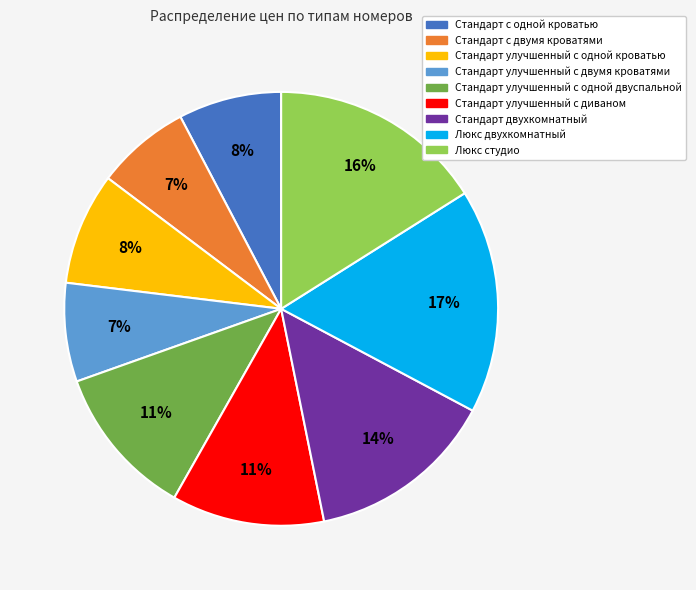

Which has a higher value, Стандарт двухкомнатный or Стандарт улучшенный с диваном?

Стандарт двухкомнатный